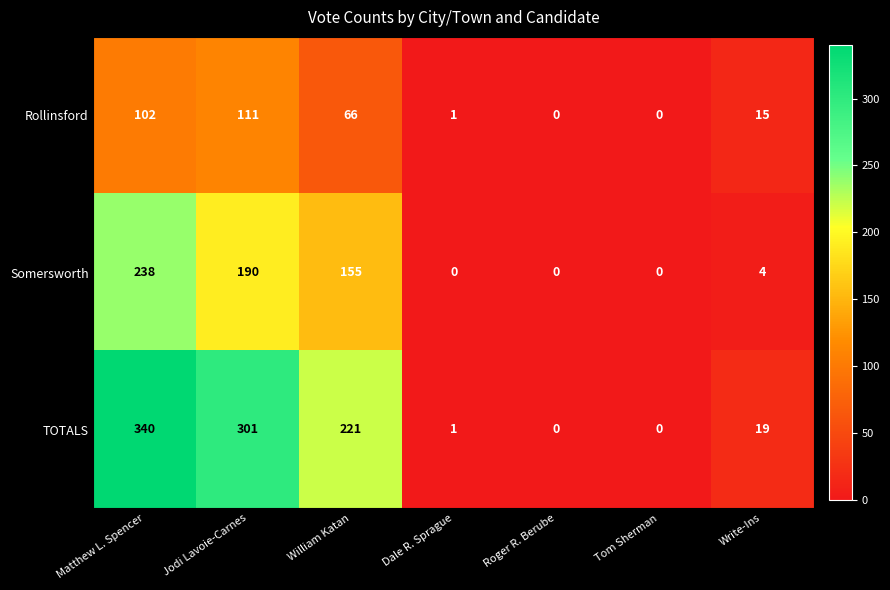

The Rollinsford series shows 66 at William Katan. True or false?

True